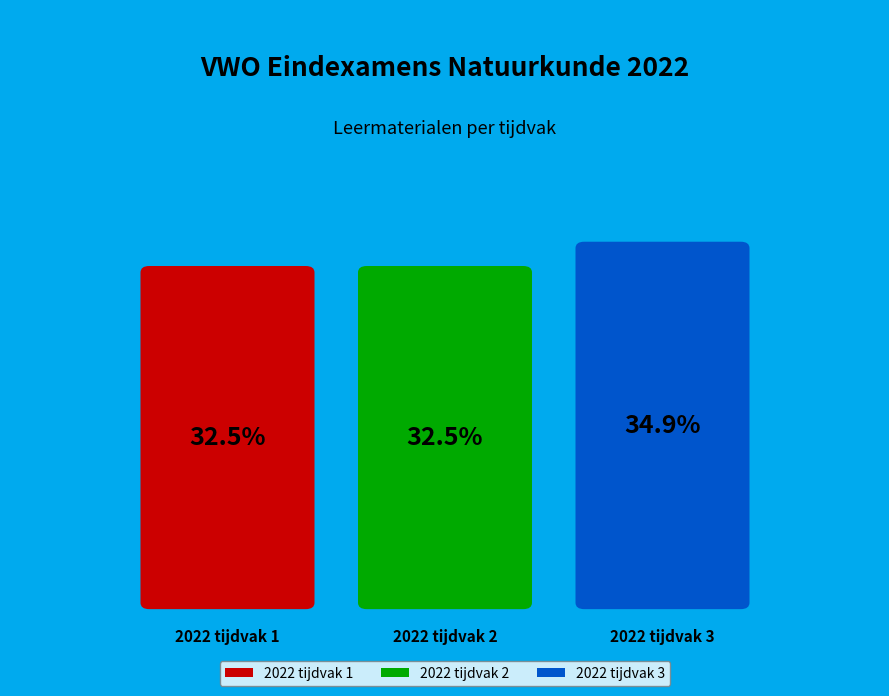

What percentage is NOT represented by 2022 tijdvak 3?

65.1%